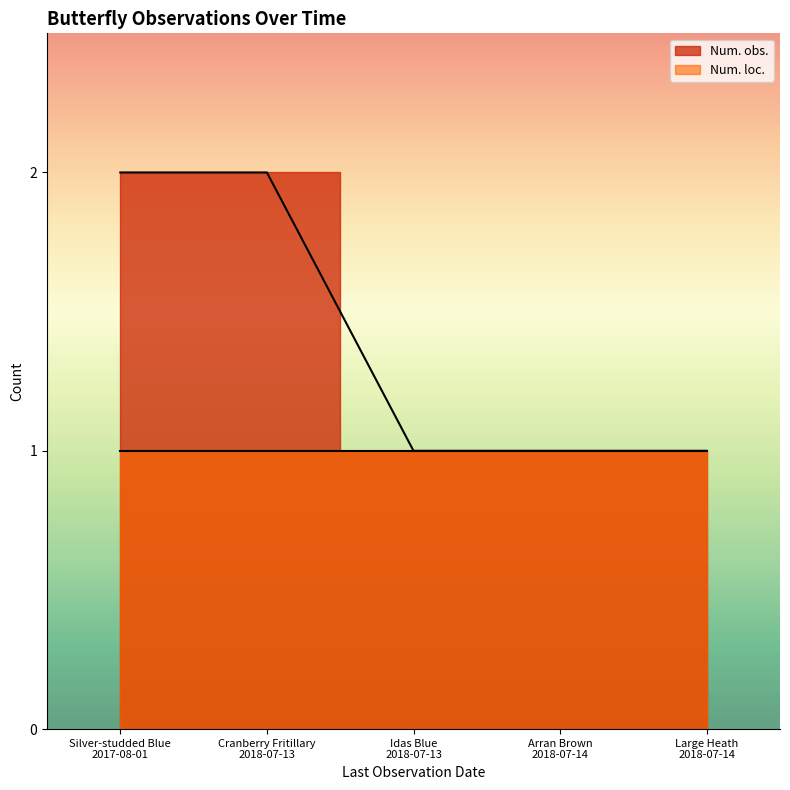

Reading left to right, what are all the values shown in this chart?

2	2	1	1	1